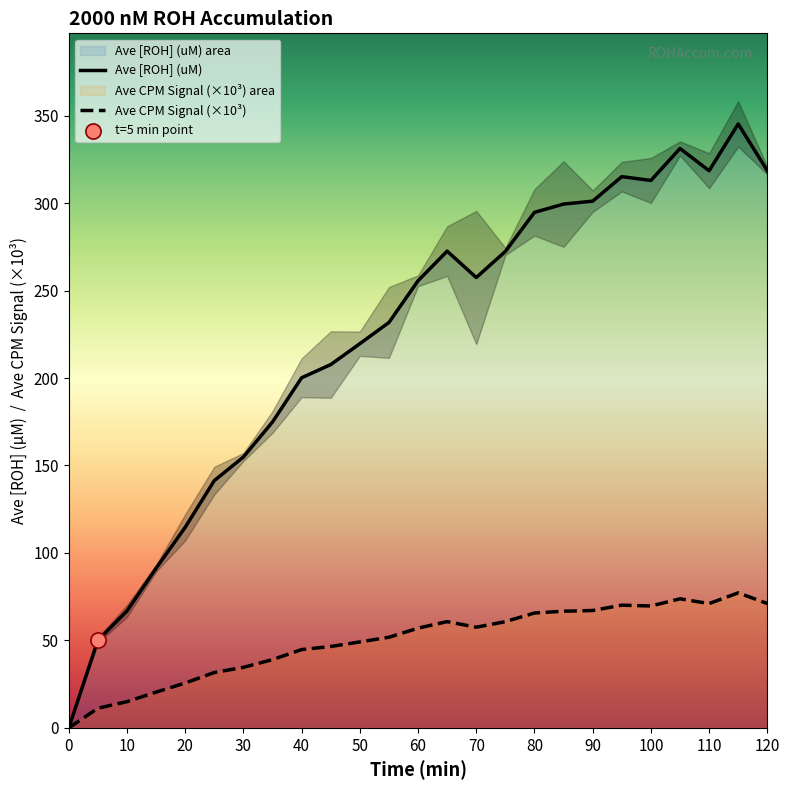

Which series reaches the minimum Y coordinate?

Ave [ROH] (uM)